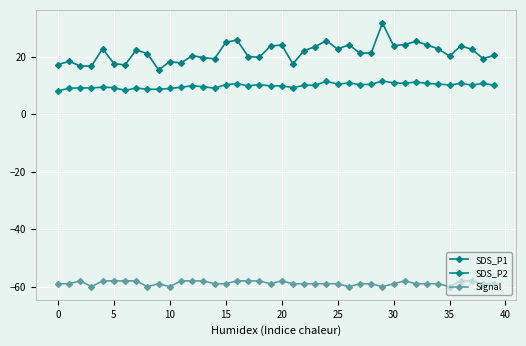

What is the sum of all SDS_P1 values?

855.5